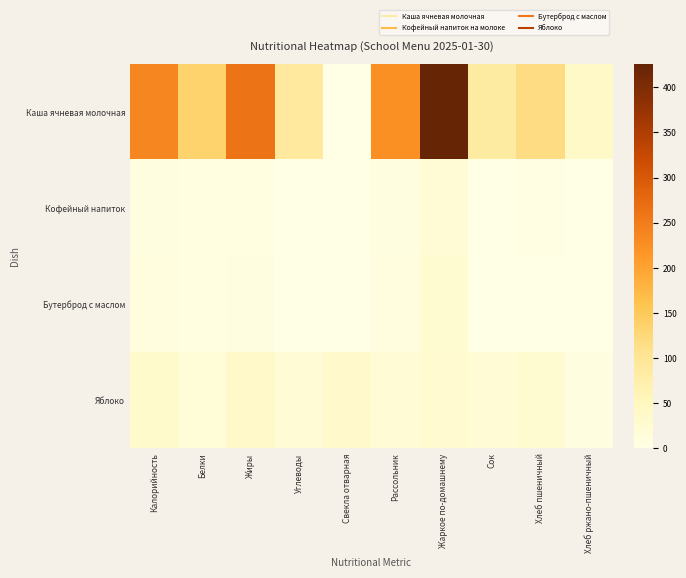

Which has a higher value, Свекла отварная or Жаркое по-домашнему?

Жаркое по-домашнему